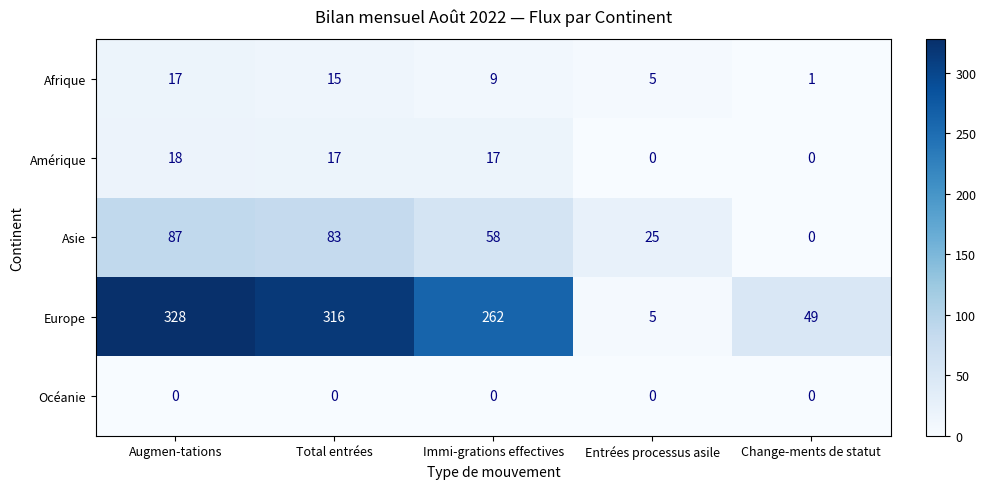

What is the maximum value shown in the chart?

328